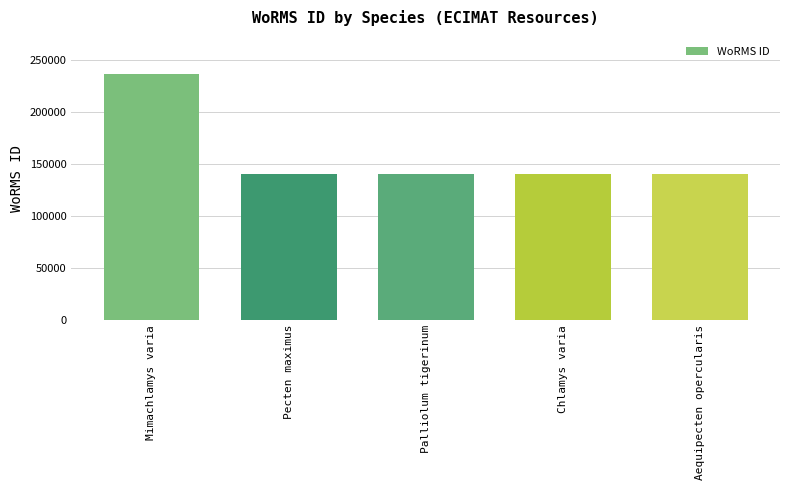

What is the maximum value shown in the chart?

236719